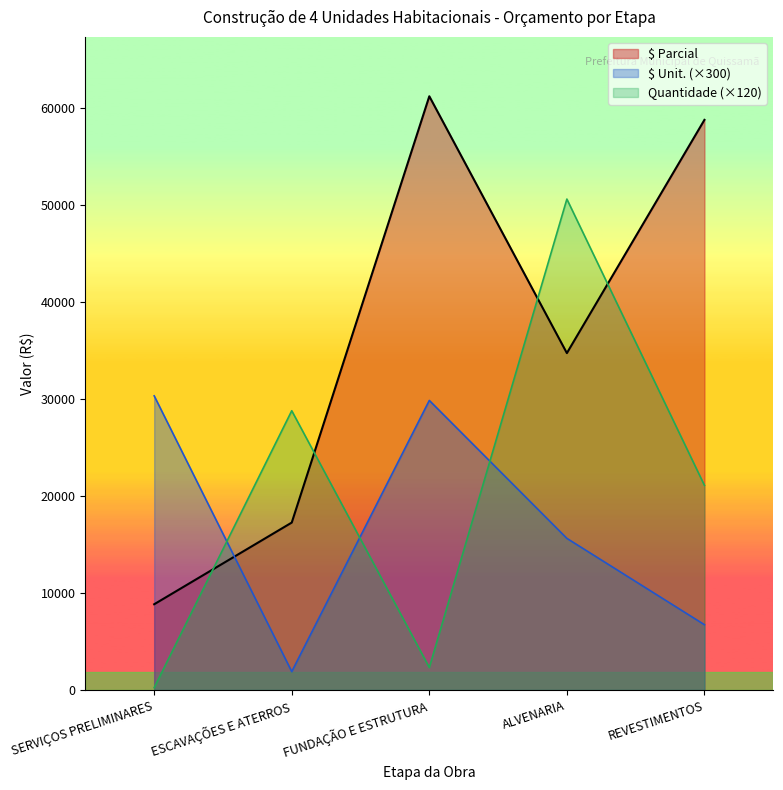

How many categories are shown in the chart?

5